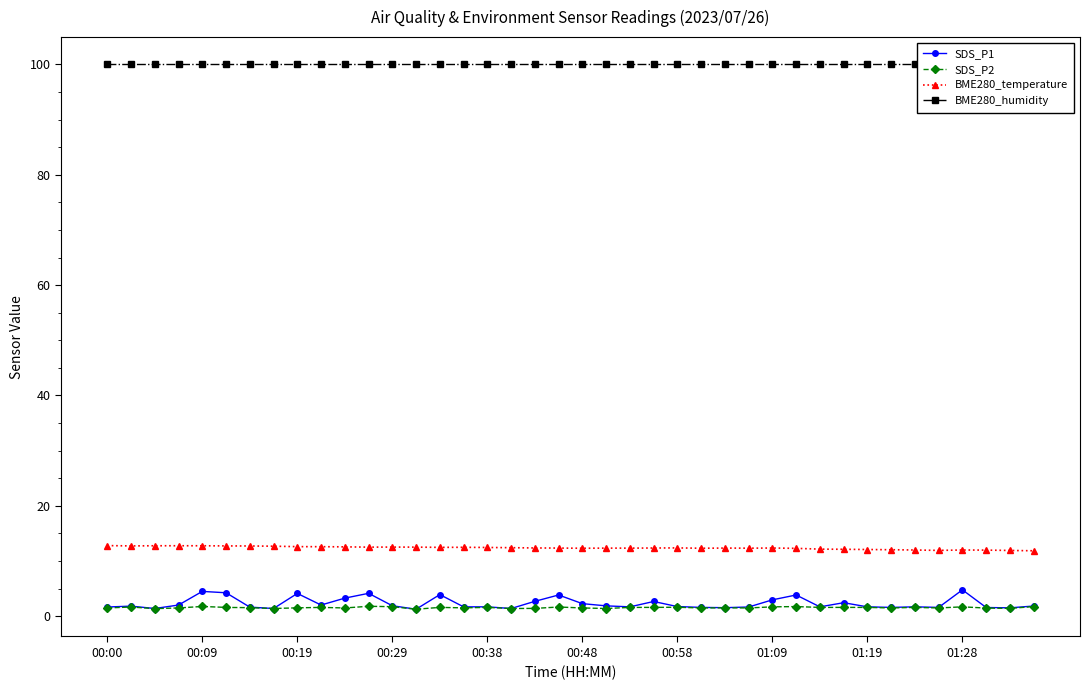

True or false: BME280_temperature has more than 2 points higher than both neighbors.

True